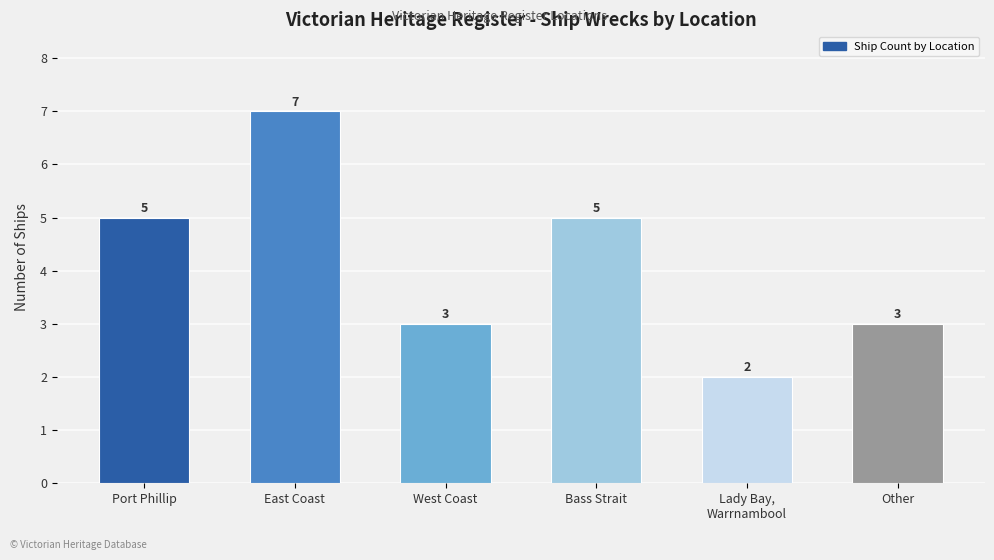

Which category has the highest value across all series?

East Coast